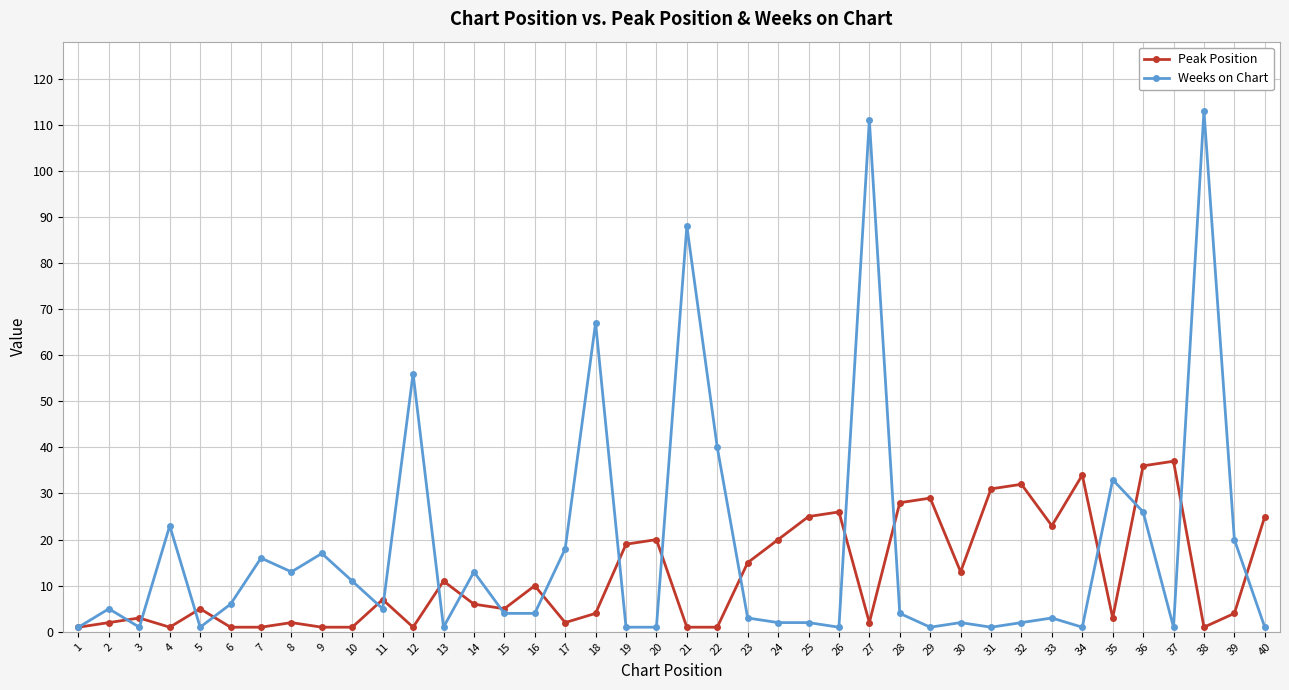

Is the value of Weeks on Chart at 8 greater than the value of Peak Position at 25?

No